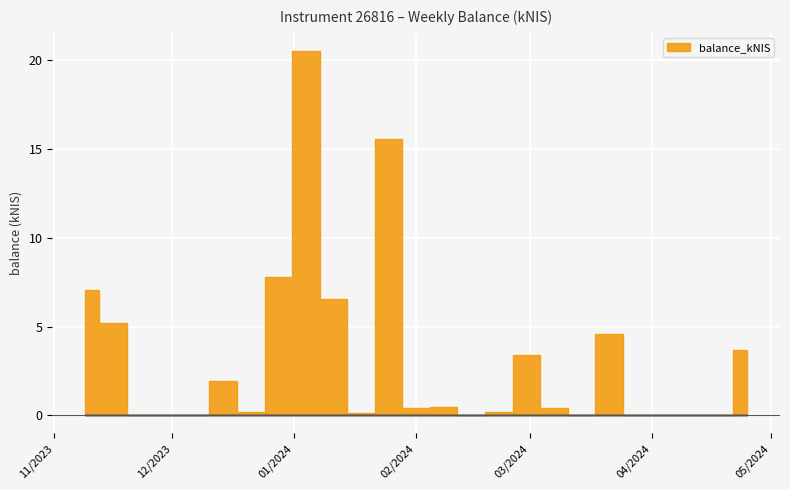

At which label is the value closest to 10?

2023-12-28